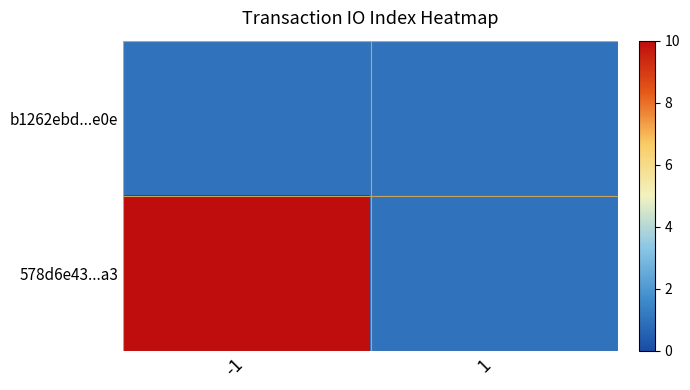

Reading right to left, transcribe all the data shown in this chart.

b1262ebd...e0e: 1=1	-1=1
578d6e43...a3: 1=1	-1=10